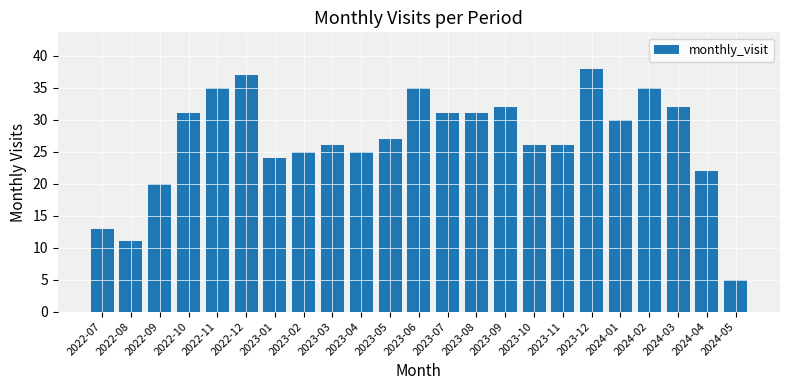

What is the value of the 23rd bar from the left?

5